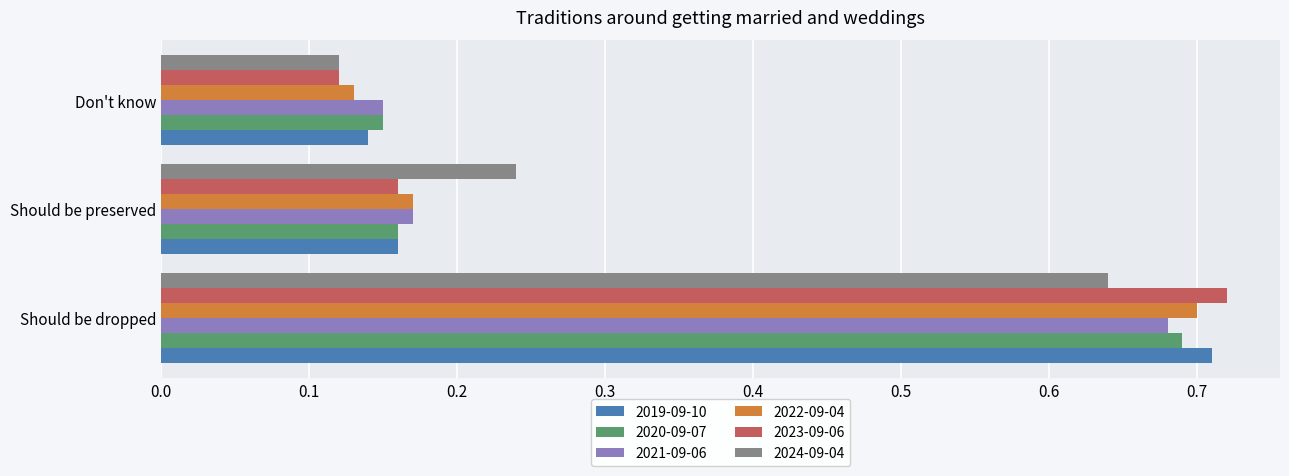

At which category is the sum across all series the highest?

Should be dropped